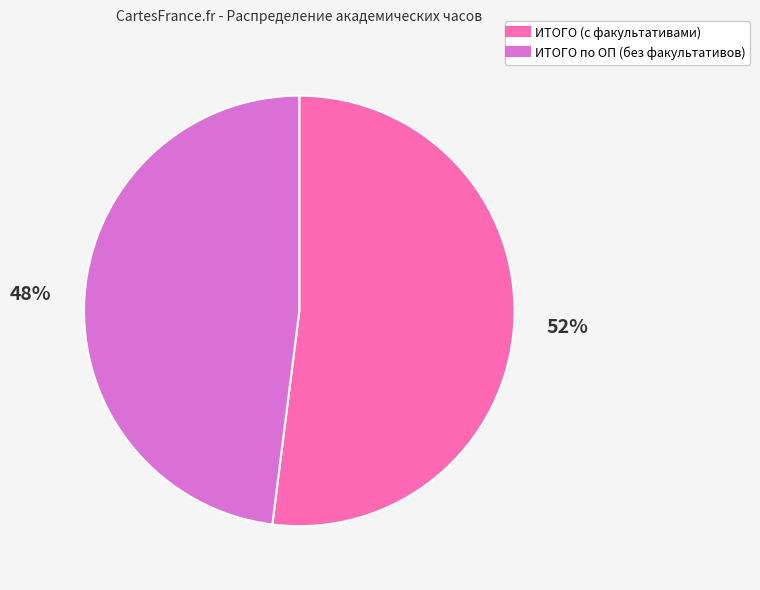

Approximately how many times larger is the value at ИТОГО по ОП (без факультативов) compared to ИТОГО (с факультативами)?

0.9